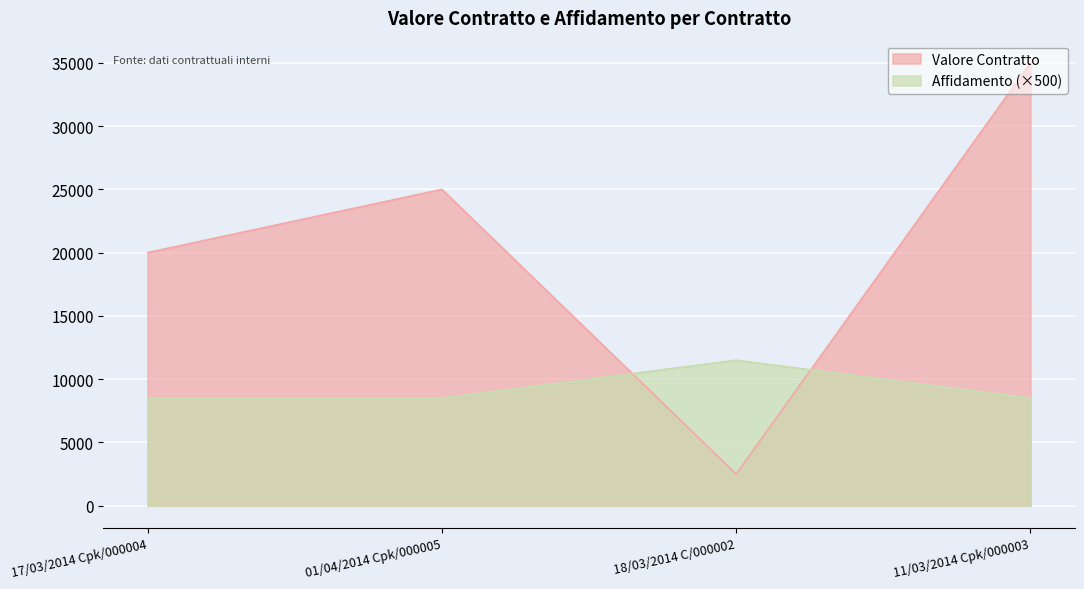

Rank the series by their maximum value, from lowest to highest.

Affidamento (×500), Valore Contratto